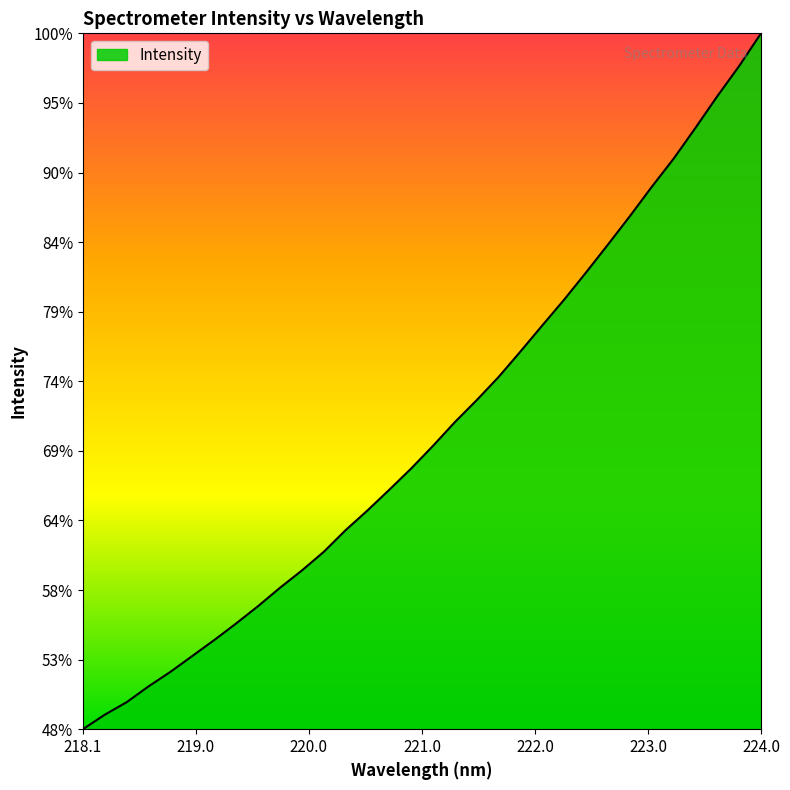

Does the chart display data point markers on the line(s)?

No